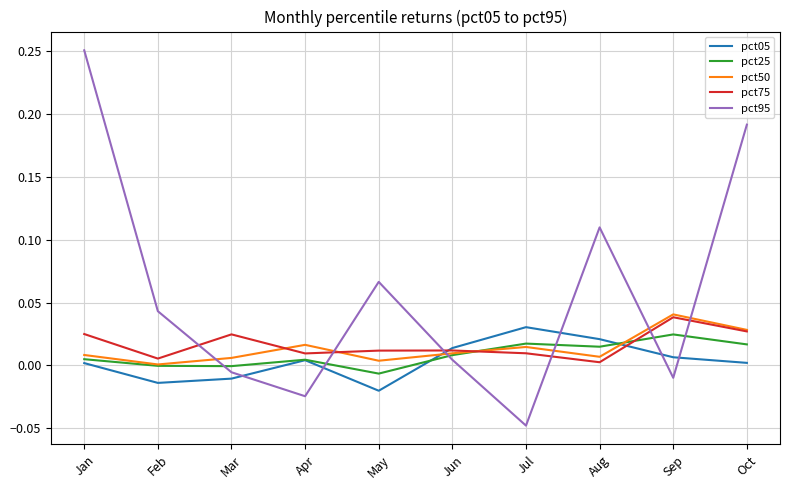

Which series has the widest spread of values?

pct95